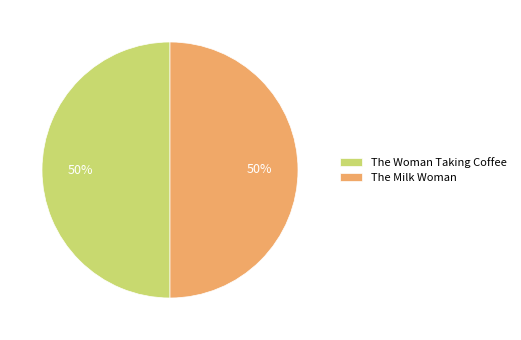

Is the sum of The Woman Taking Coffee and The Milk Woman greater than half?

Yes